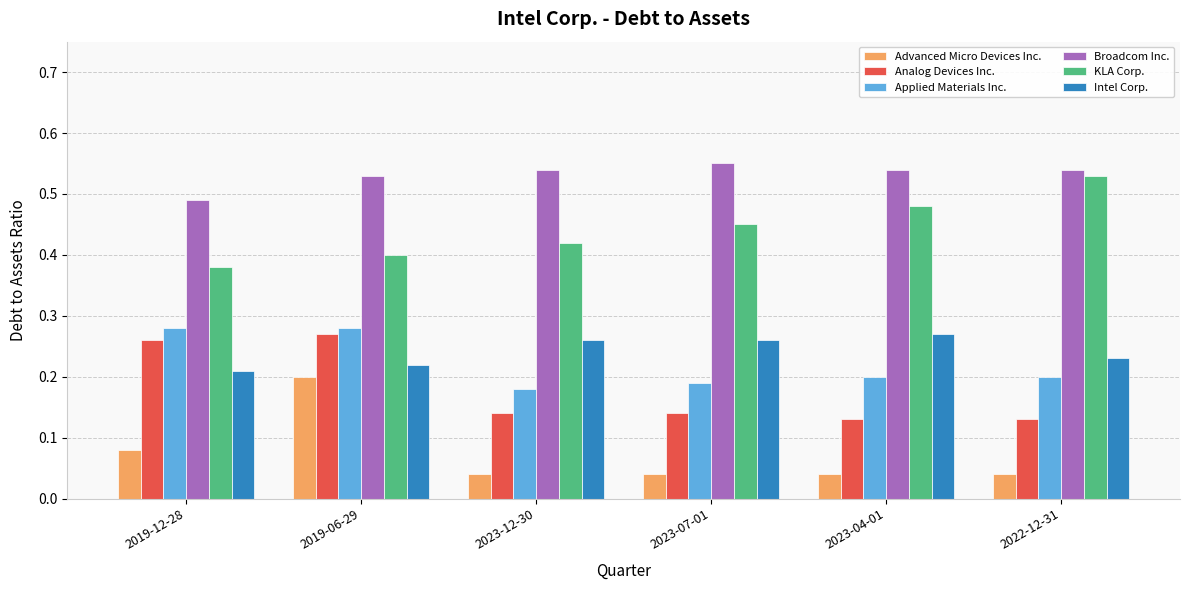

Is it true that KLA Corp. equals 0.4 at 2023-12-30?

True